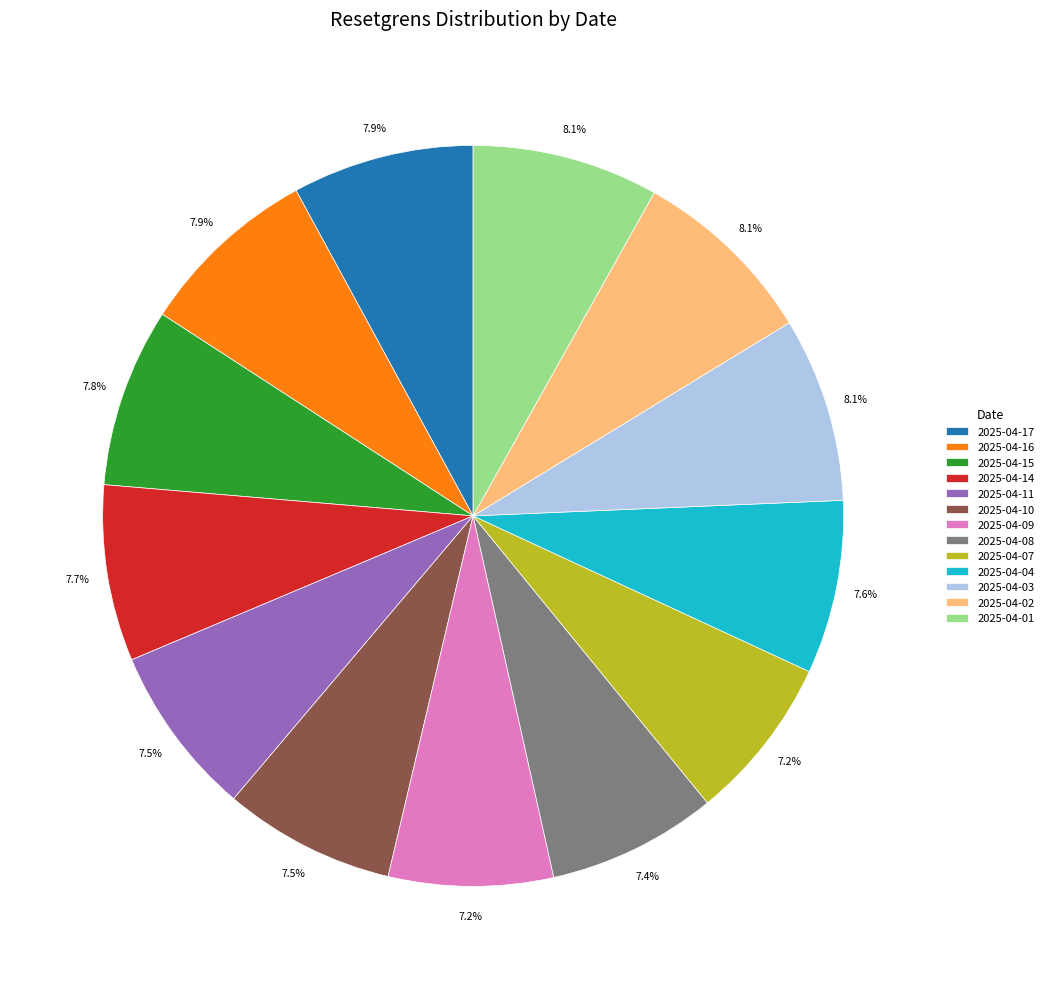

What is the ratio of the value at 2025-04-07 to the value at 2025-04-17?

0.9